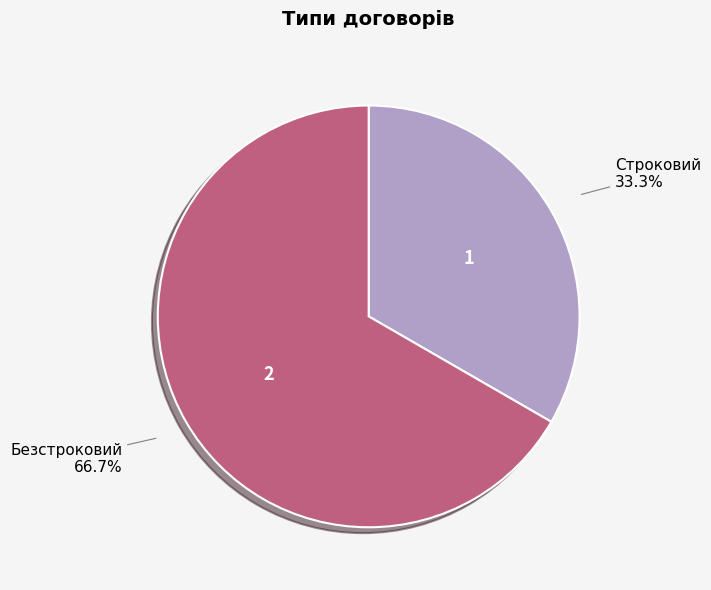

To the nearest percent, what is the difference between the largest and smallest slice percentages?

33%